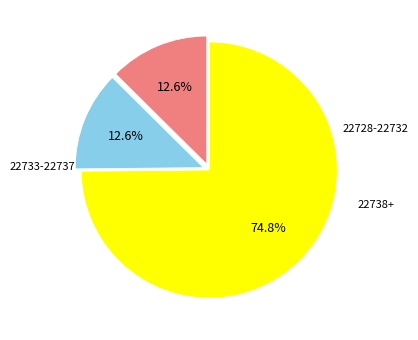

Is there a majority slice in this chart?

Yes